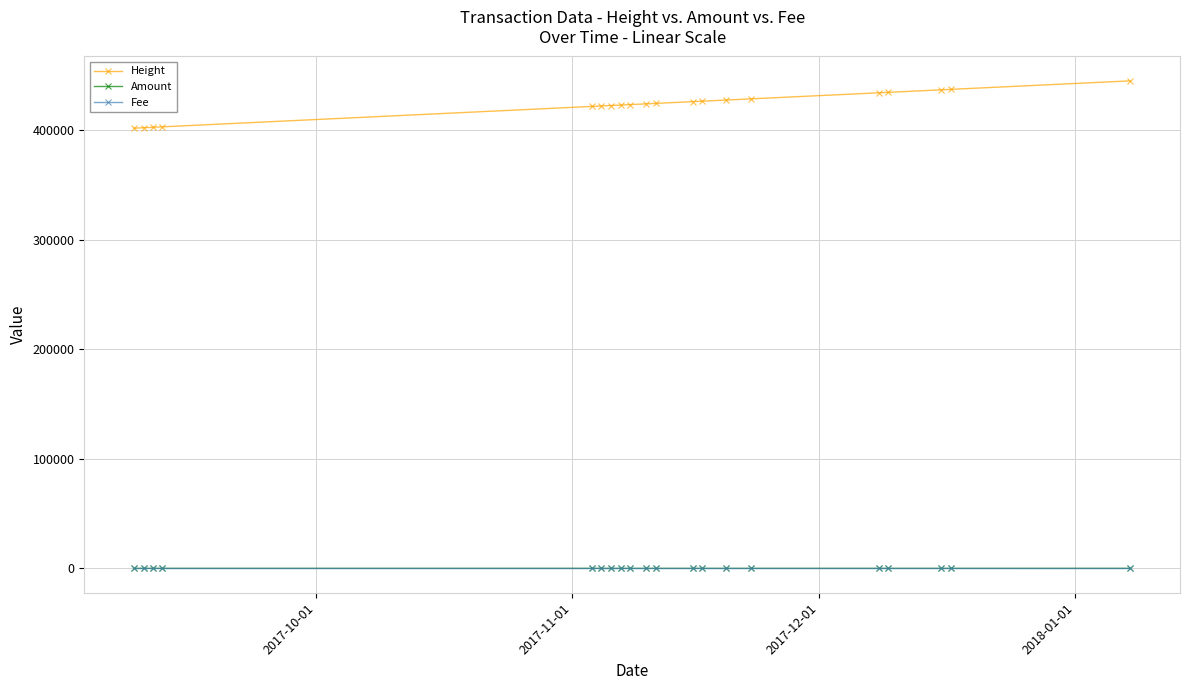

Which series has the largest range (max minus min)?

Height